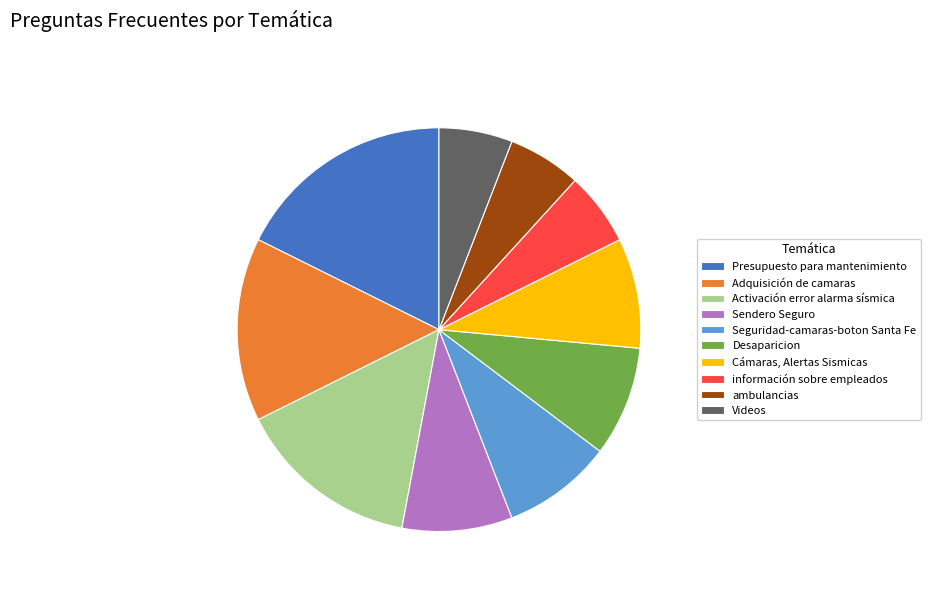

The información sobre empleados slice represents 1% of the pie. True or false?

False